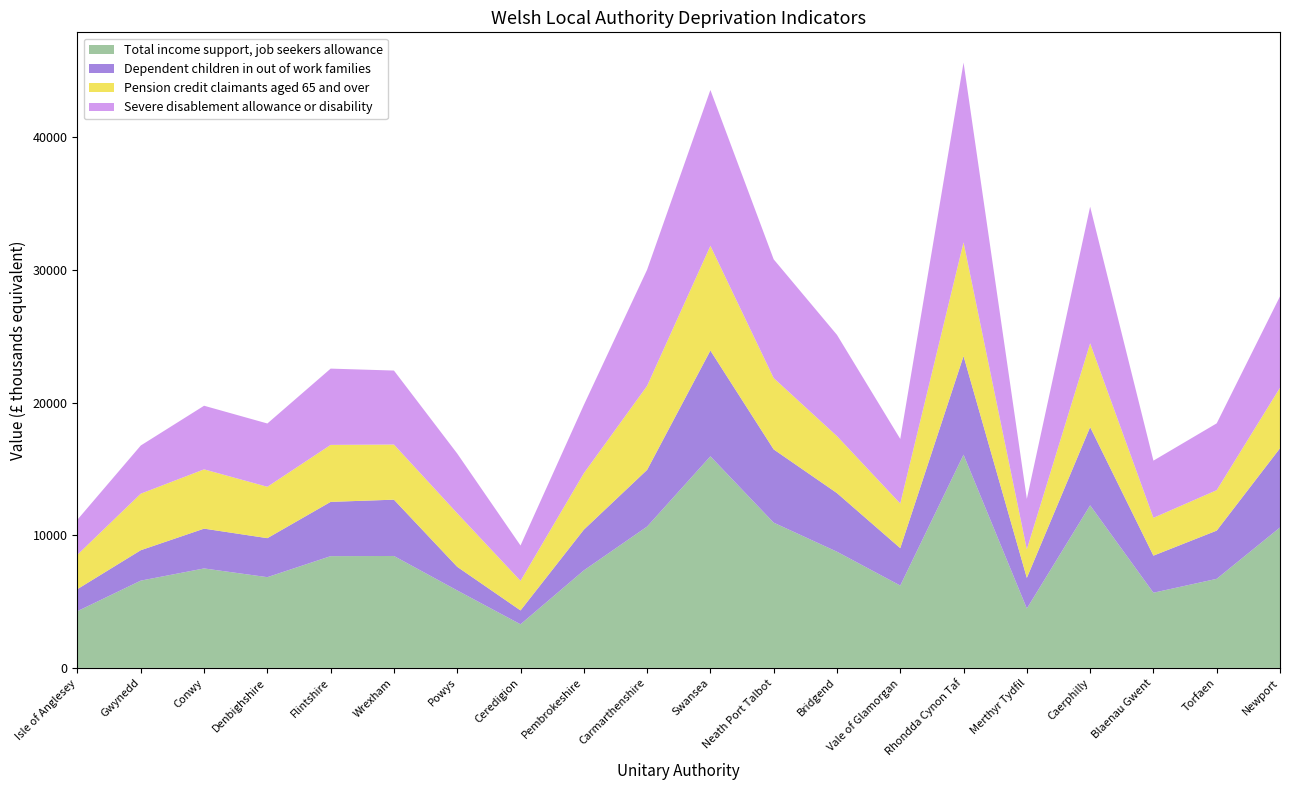

Reading left to right, transcribe all the data shown in this chart.

Total income support, job seekers allowance: Isle of Anglesey=4277.2	Gwynedd=6577.6	Conwy=7496.2	Denbighshire=6838.0	Flintshire=8422.4	Wrexham=8435.1	Powys=5836.9	Ceredigion=3285.7	Pembrokeshire=7348.3	Carmarthenshire=10651.7	Swansea=15948.0	Neath Port Talbot=10947.1	Bridgend=8756.7	Vale of Glamorgan=6206.8	Rhondda Cynon Taf=16069.8	Merthyr Tydfil=4476.2	Caerphilly=12252.6	Blaenau Gwent=5665.4	Torfaen=6712.7	Newport=10584.4
Dependent children in out of work families: Isle of Anglesey=1663.4	Gwynedd=2292.9	Conwy=2999.8	Denbighshire=2940.6	Flintshire=4092.2	Wrexham=4244.2	Powys=1781.7	Ceredigion=1045.9	Pembrokeshire=3068.8	Carmarthenshire=4274.0	Swansea=7973.4	Neath Port Talbot=5522.3	Bridgend=4419.8	Vale of Glamorgan=2819.8	Rhondda Cynon Taf=7433.8	Merthyr Tydfil=2306.8	Caerphilly=5895.8	Blaenau Gwent=2795.3	Torfaen=3635.6	Newport=5973.2
Pension credit claimants aged 65 and over: Isle of Anglesey=2595.0	Gwynedd=4261.8	Conwy=4469.3	Denbighshire=3872.2	Flintshire=4294.1	Wrexham=4155.5	Powys=4035.2	Ceredigion=2228.8	Pembrokeshire=4251.3	Carmarthenshire=6333.5	Swansea=7891.6	Neath Port Talbot=5377.1	Bridgend=4294.2	Vale of Glamorgan=3360.8	Rhondda Cynon Taf=8571.8	Merthyr Tydfil=2151.6	Caerphilly=6317.8	Blaenau Gwent=2849.9	Torfaen=3048.3	Newport=4562.2
Severe disablement allowance or disability: Isle of Anglesey=2642.2	Gwynedd=3631.3	Conwy=4794.8	Denbighshire=4771.4	Flintshire=5749.8	Wrexham=5577.8	Powys=4501.8	Ceredigion=2665.0	Pembrokeshire=5145.2	Carmarthenshire=8752.8	Swansea=11746.6	Neath Port Talbot=8949.4	Bridgend=7632.5	Vale of Glamorgan=4869.2	Rhondda Cynon Taf=13550.2	Merthyr Tydfil=3802.3	Caerphilly=10297.7	Blaenau Gwent=4310.5	Torfaen=5036.4	Newport=6884.6